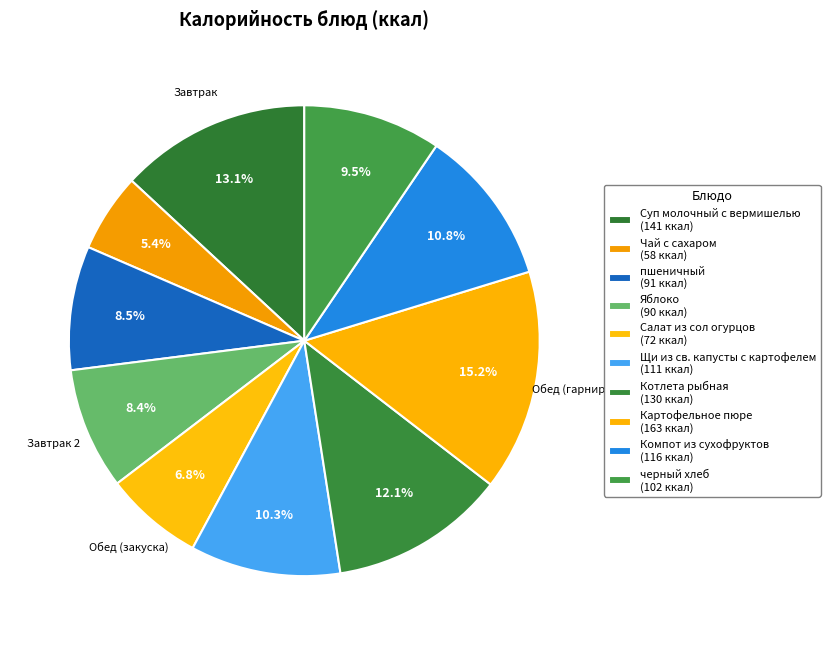

Is it true that Щи из св. капусты с картофелем is 10% of the pie?

True